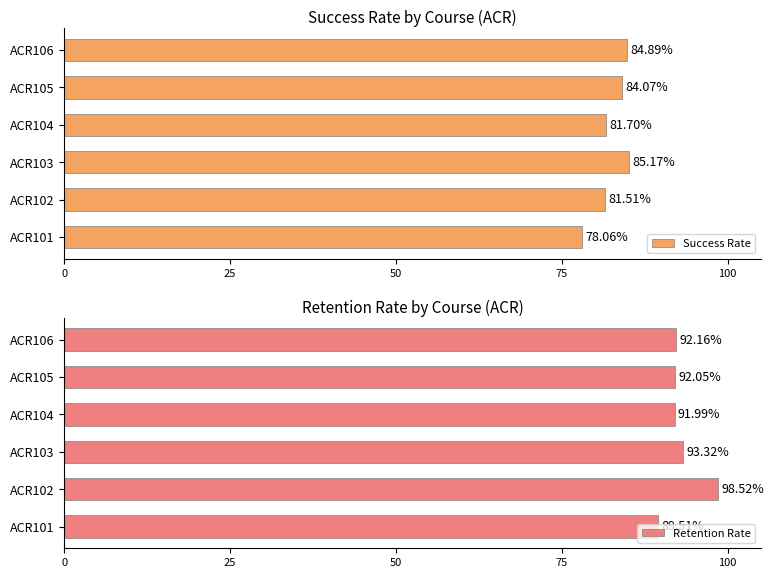

What is the maximum value for Success Rate?

85.2